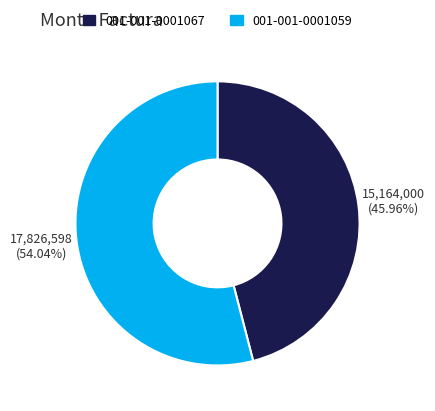

Is it true that 001-001-0001067 is 46% of the pie?

True